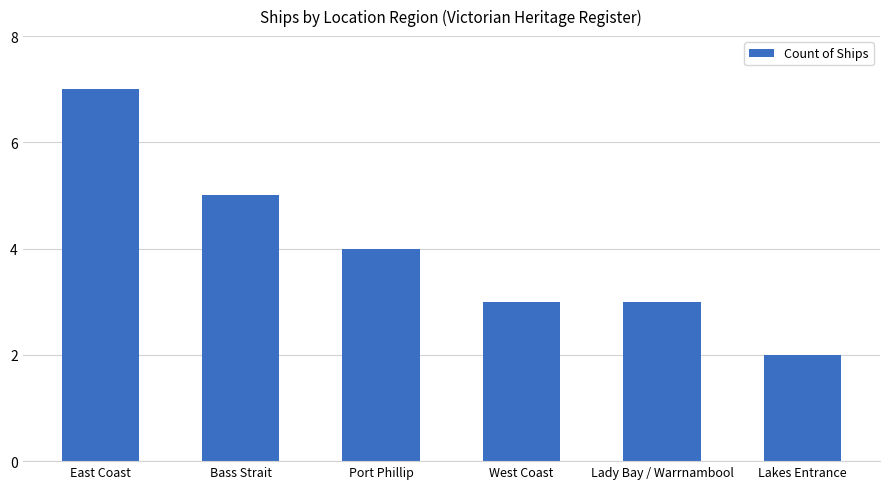

What is the value of the 1st bar from the left?

7